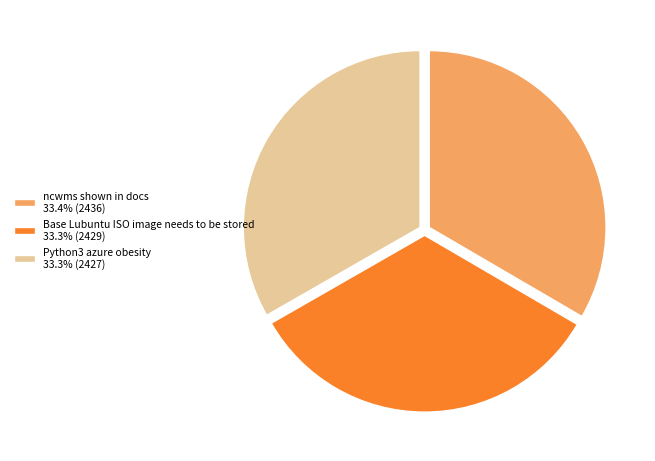

Approximately how many times larger is the value at Base Lubuntu ISO image needs to be stored 33.3% (2429) compared to ncwms shown in docs 33.4% (2436)?

1.0